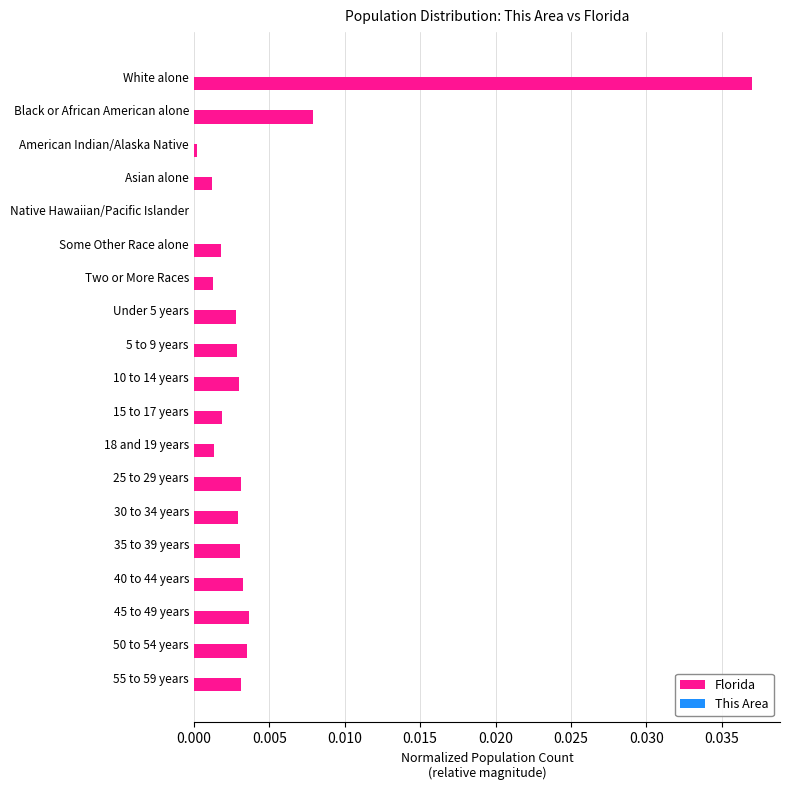

The Florida series shows 0.0 at 45 to 49 years. True or false?

True